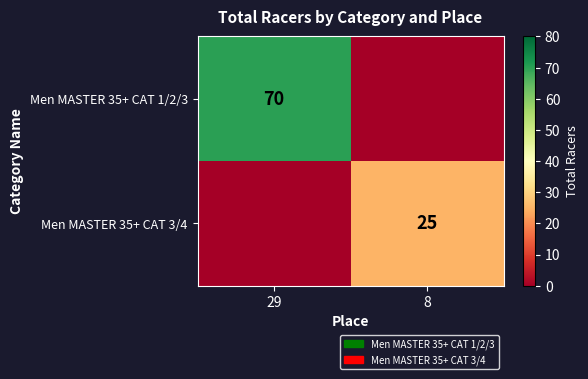

Between 8 and 29, which is larger?

29